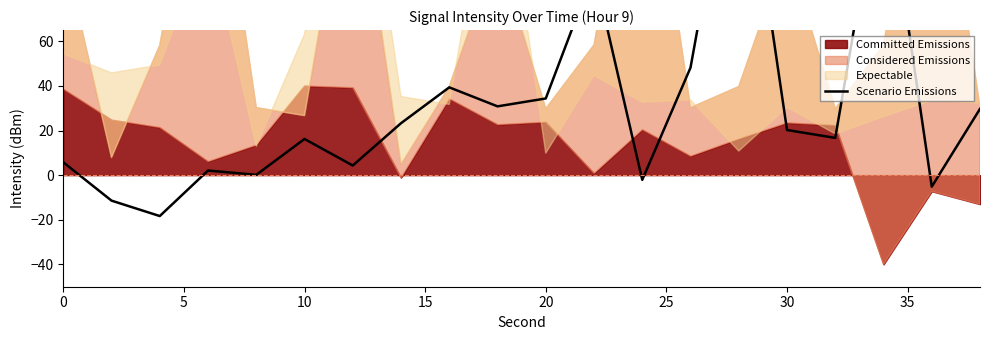

What is the maximum value shown in the chart?

167.5